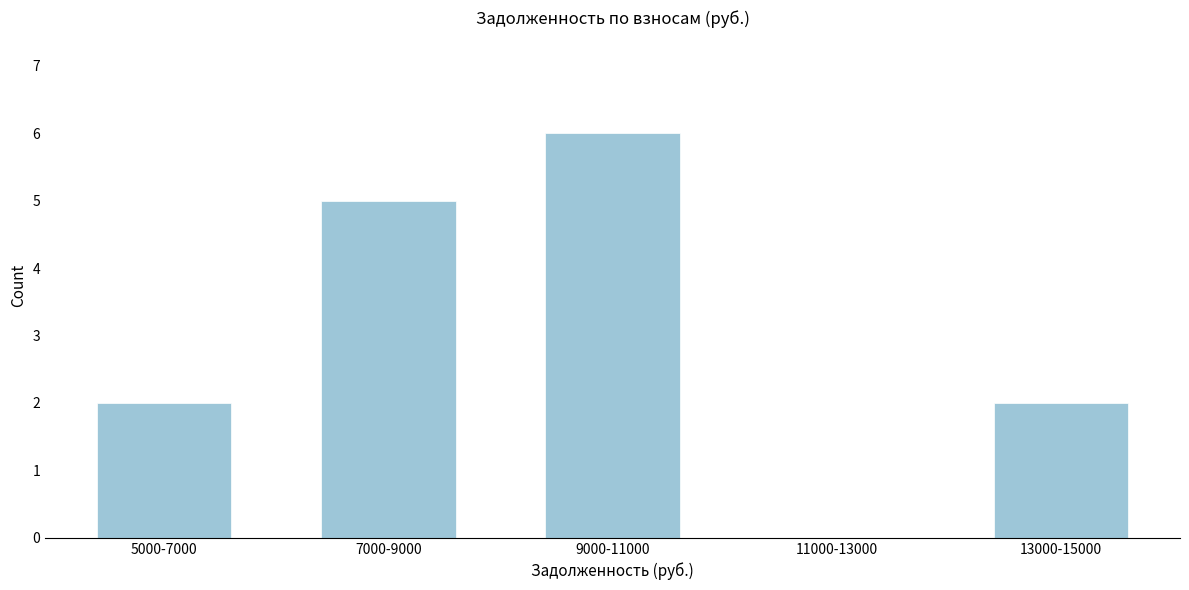

Reading left to right, transcribe all the data shown in this chart.

5000-7000=2	7000-9000=5	9000-11000=6	11000-13000=0	13000-15000=2